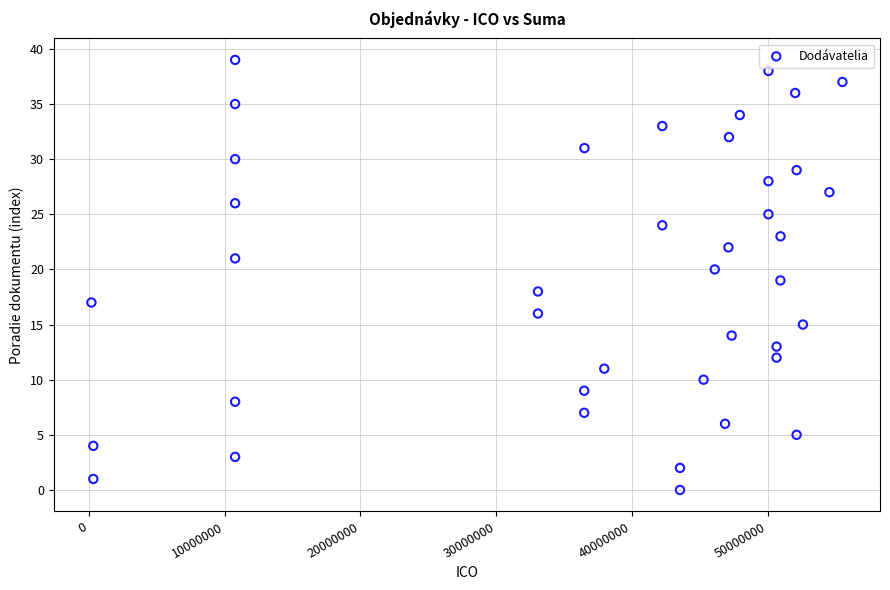

What is the range of X values (max minus min)?

55304666